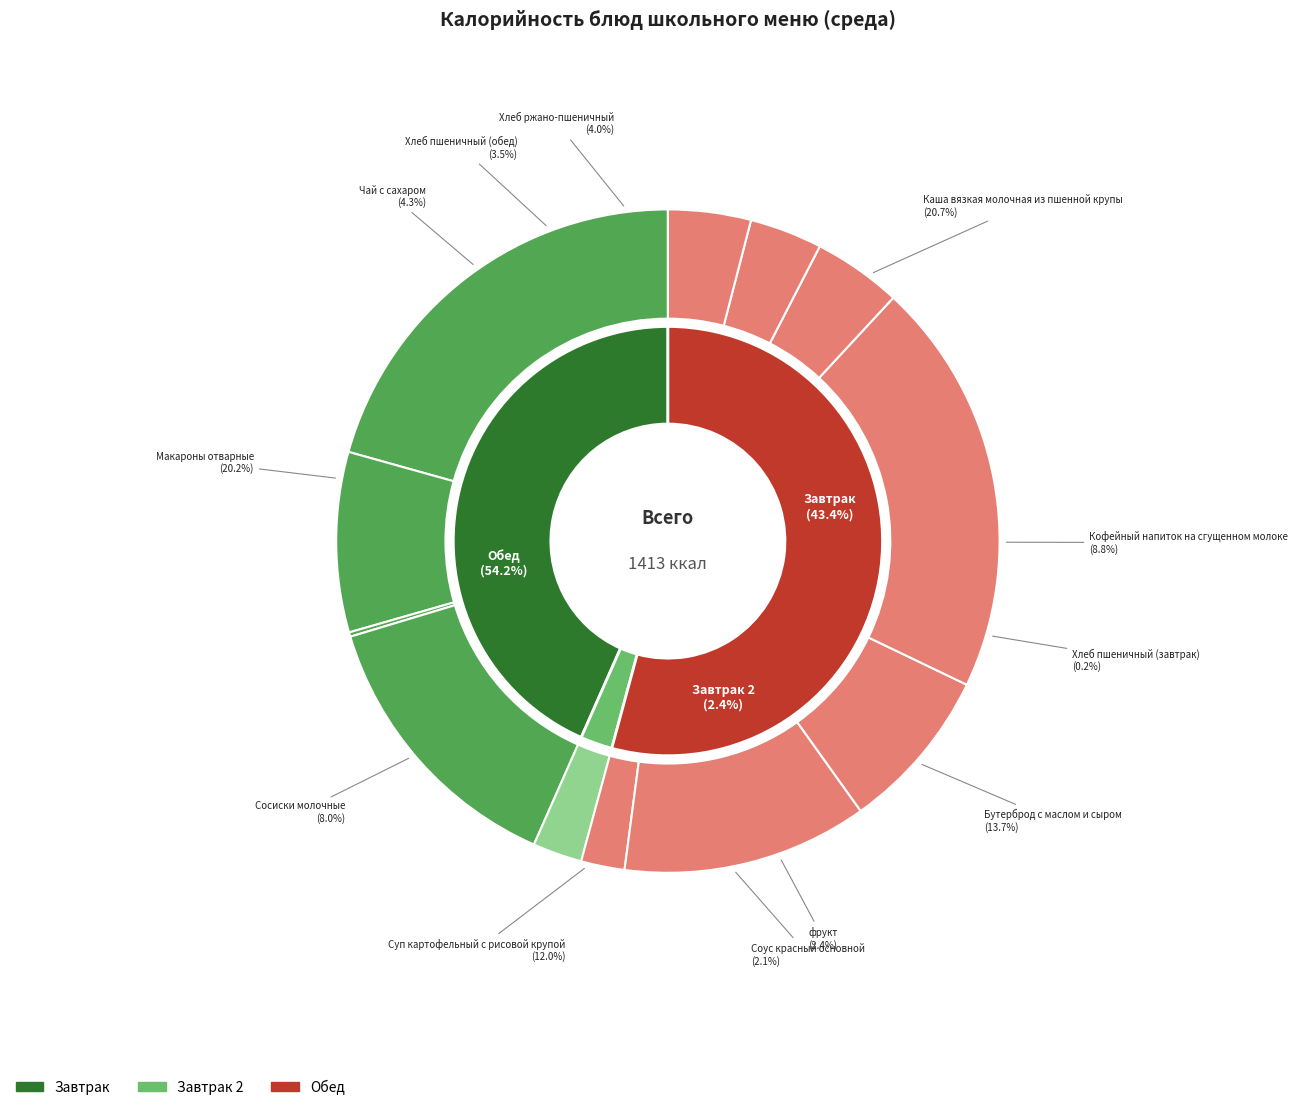

What is the ratio of the value at Чай с сахаром to the value at Бутерброд с маслом и сыром?

0.3